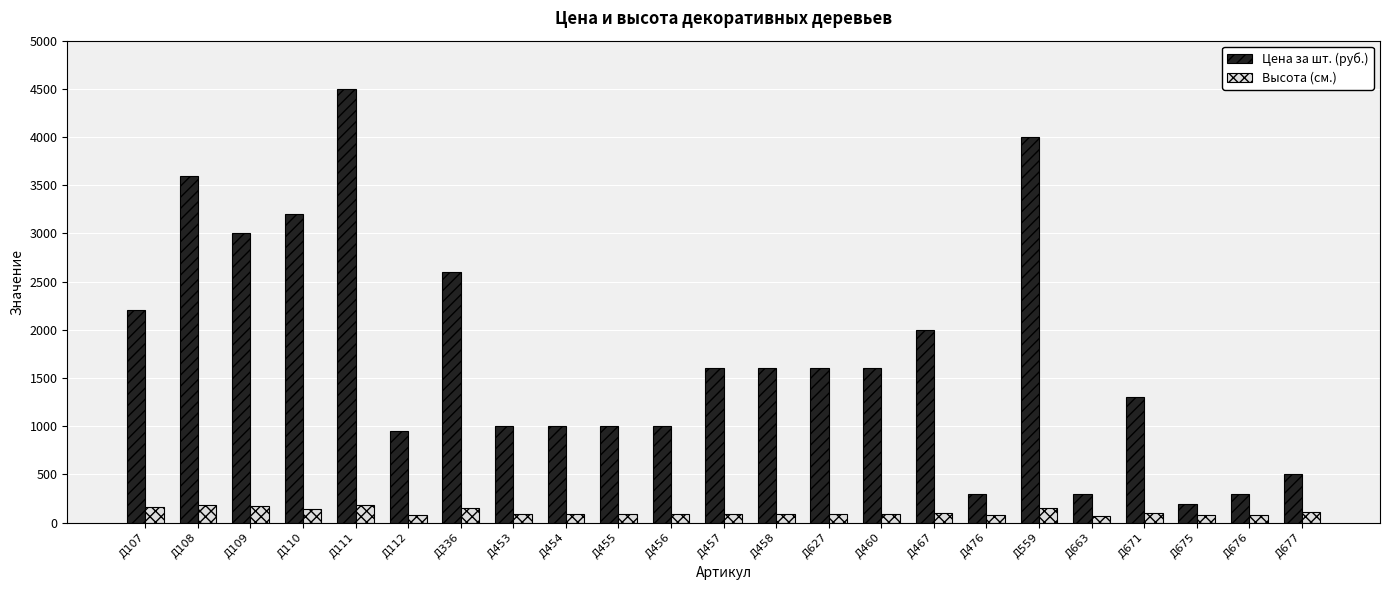

What is the label of the 18th bar from the left?

Д559